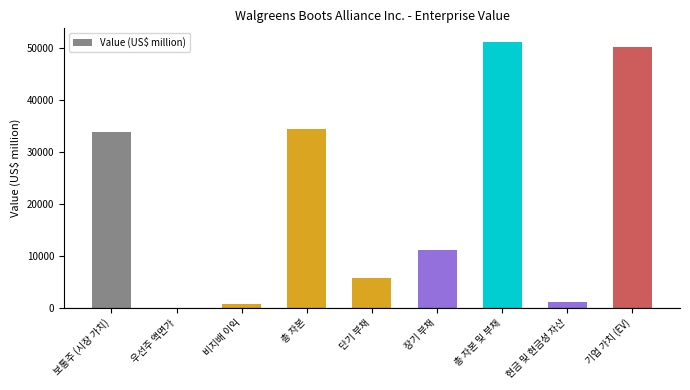

What is the ratio of the value at 장기 부채 to the value at 비지배 이익?

17.3